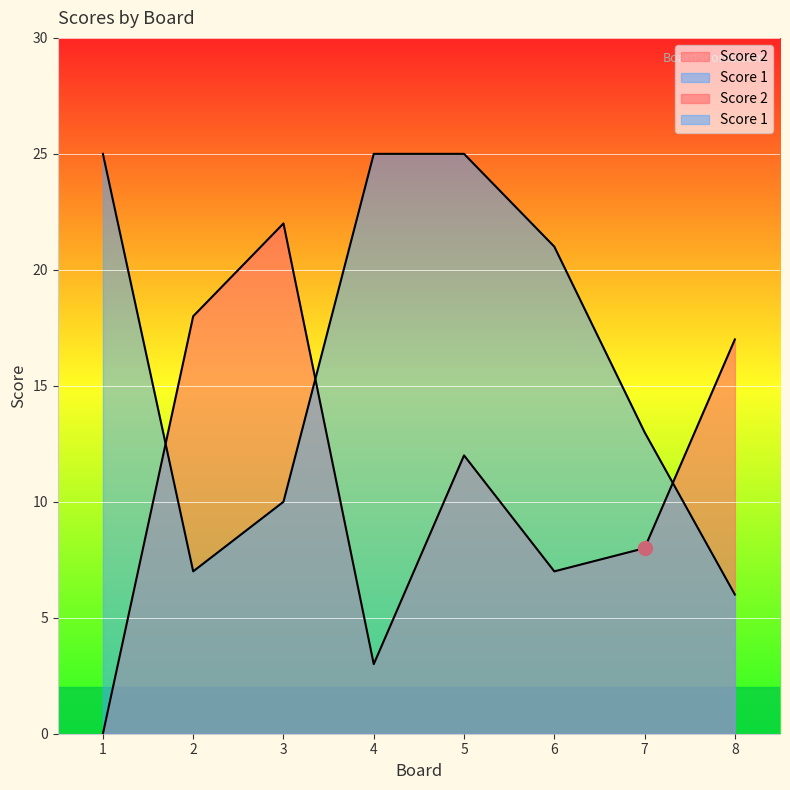

The value of Score 2 at 4 is 2. True or false?

False